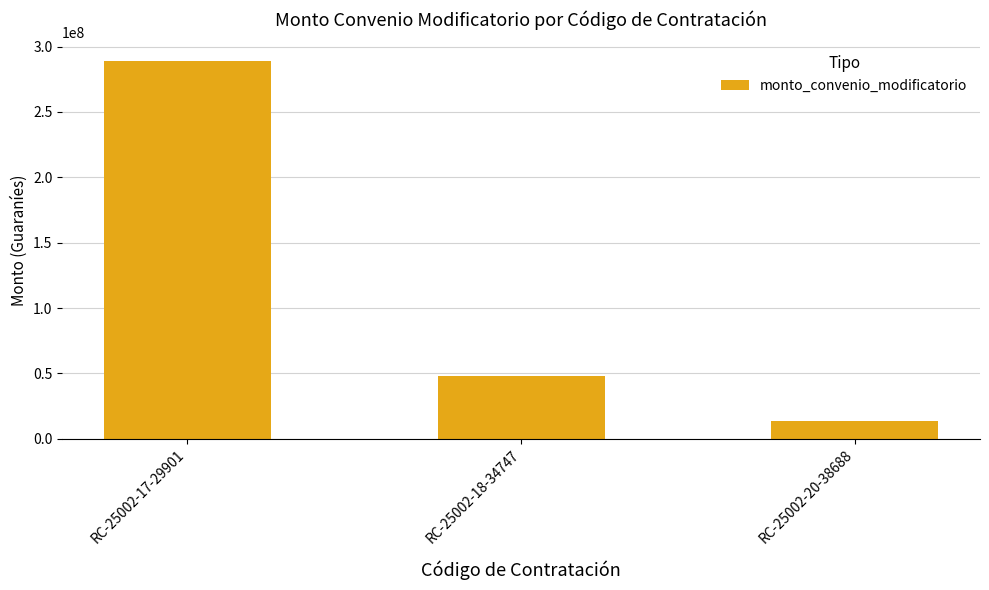

What is the sum of all values?

349960728